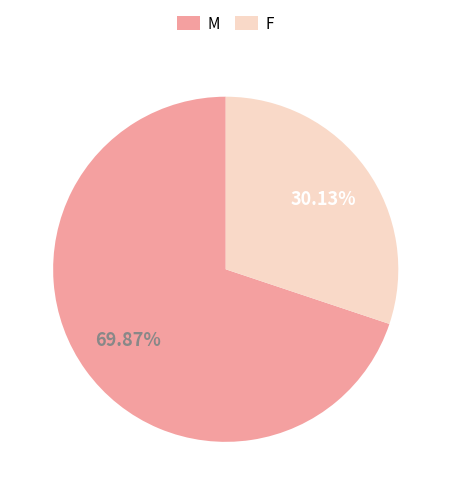

To the nearest percent, what is the combined percentage of F and M?

100%